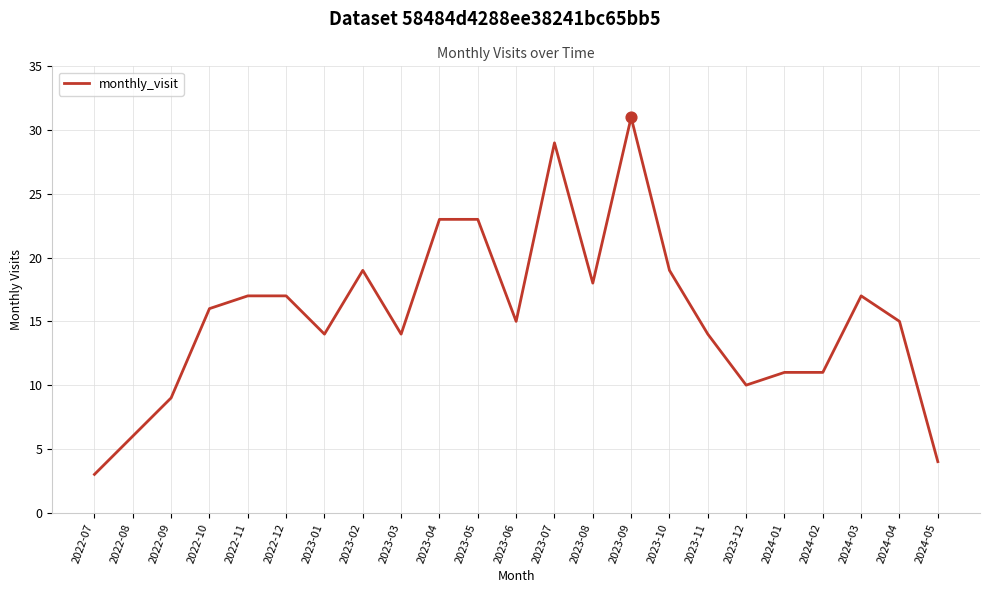

What is the change in value from 2023-04 to 2024-02?

-12